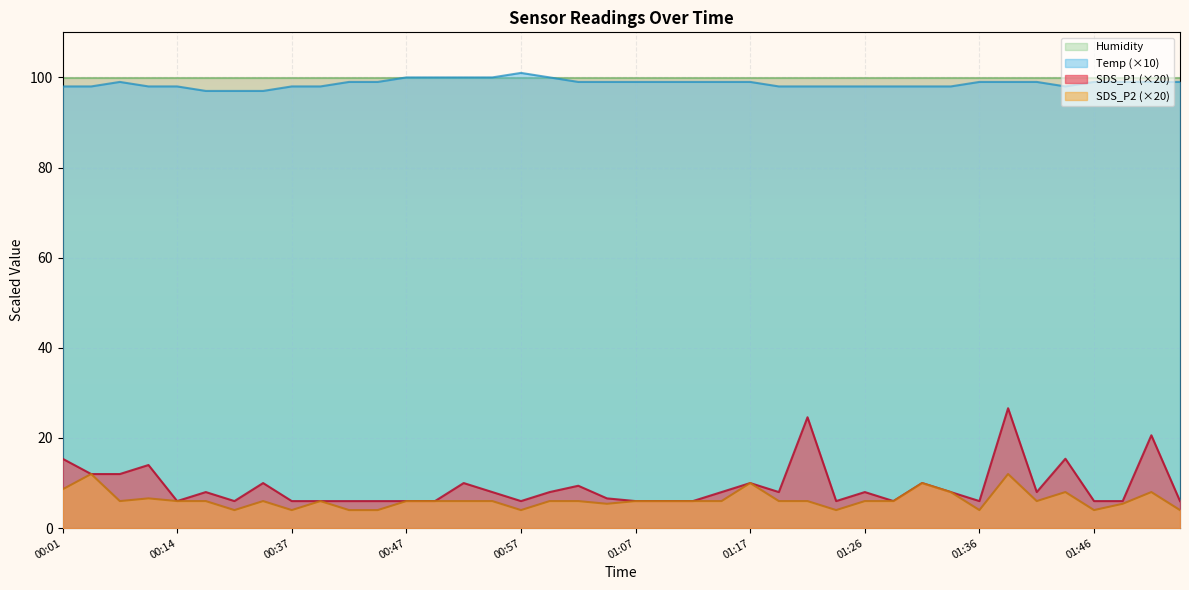

Does the chart have visible grid lines?

Yes